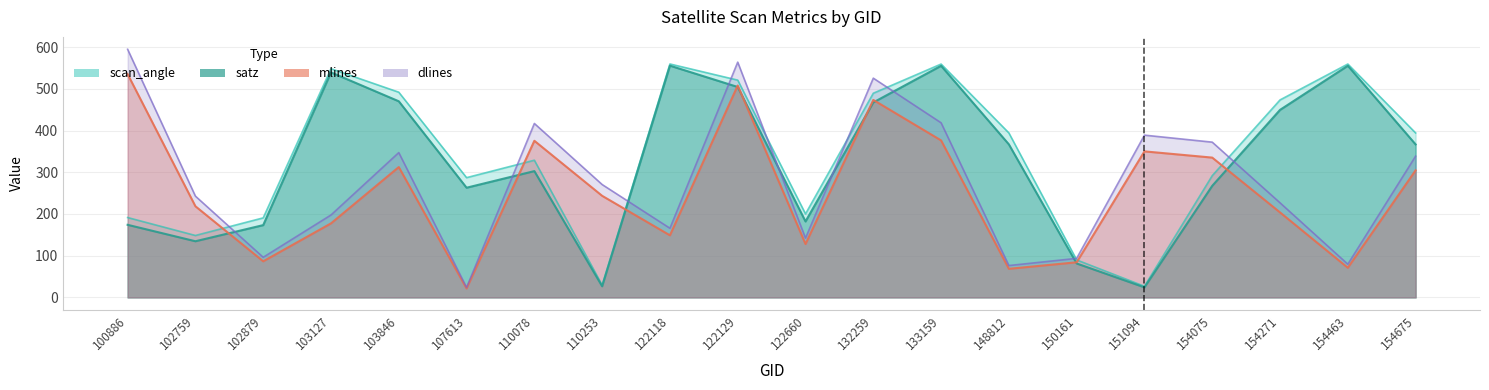

How many categories are shown in the chart?

20